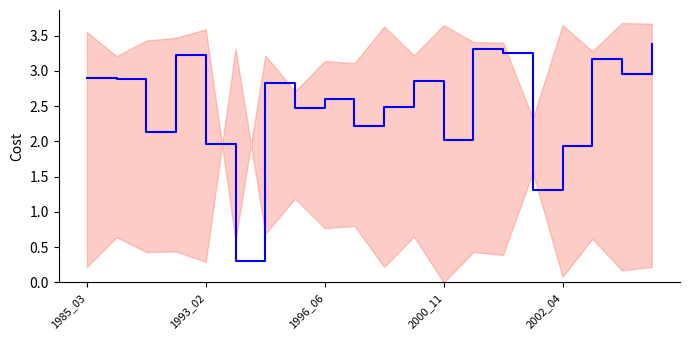

How many lines are shown in the chart?

1